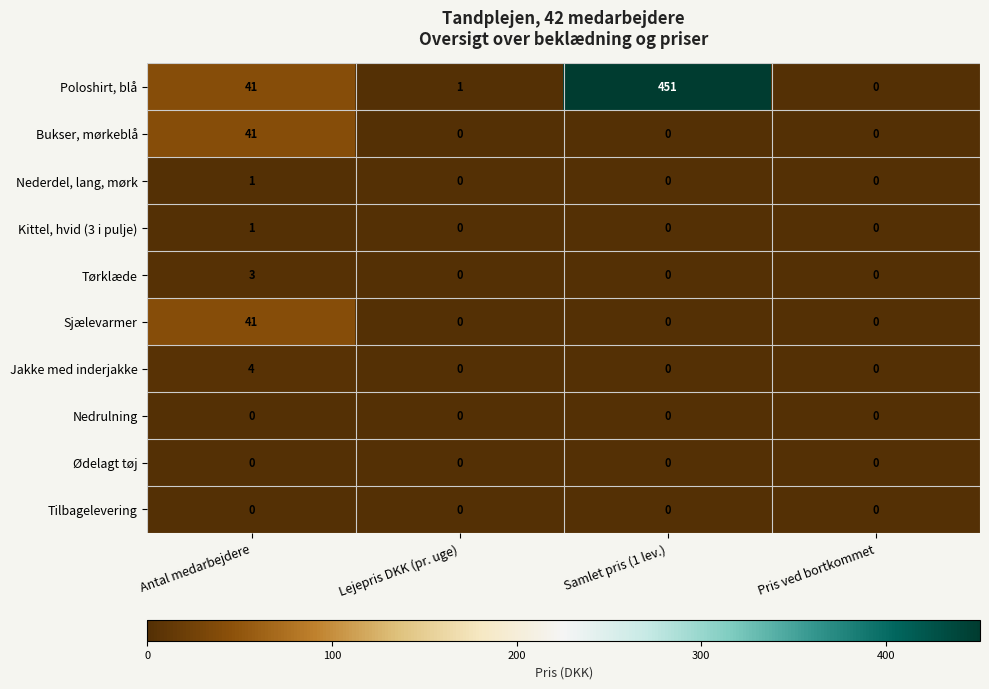

Count the number of data series in this chart.

10